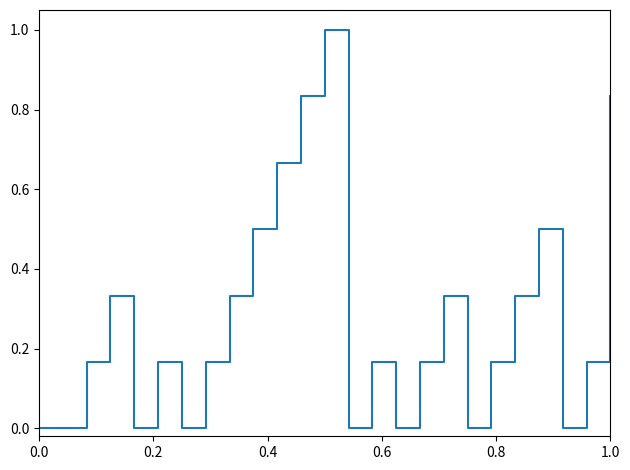

What is the difference between the maximum and minimum values?

1.0